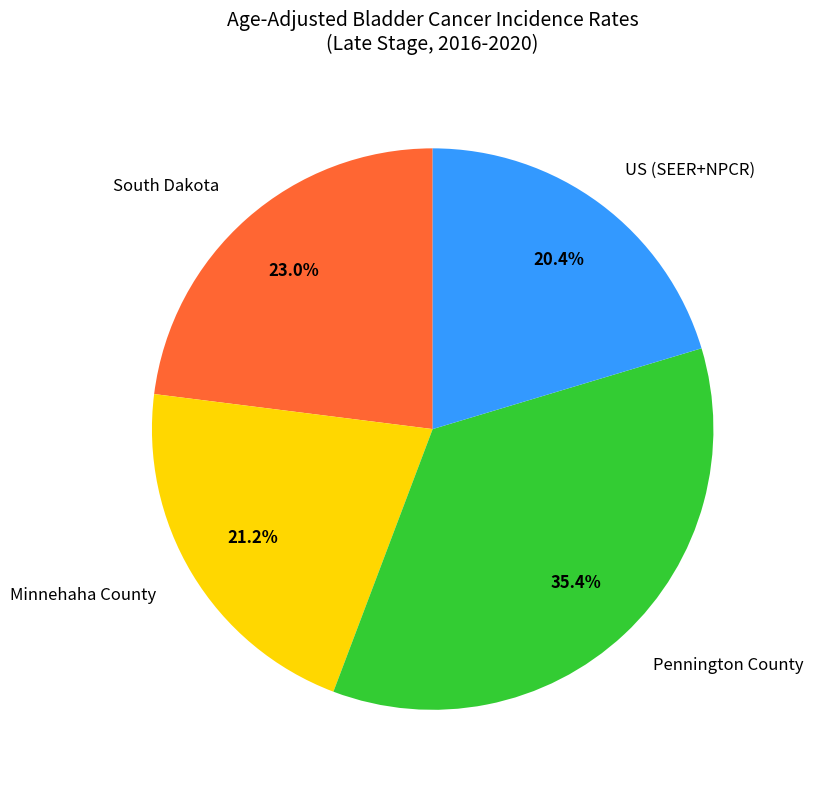

To the nearest percent, what portion does Minnehaha County represent?

21%